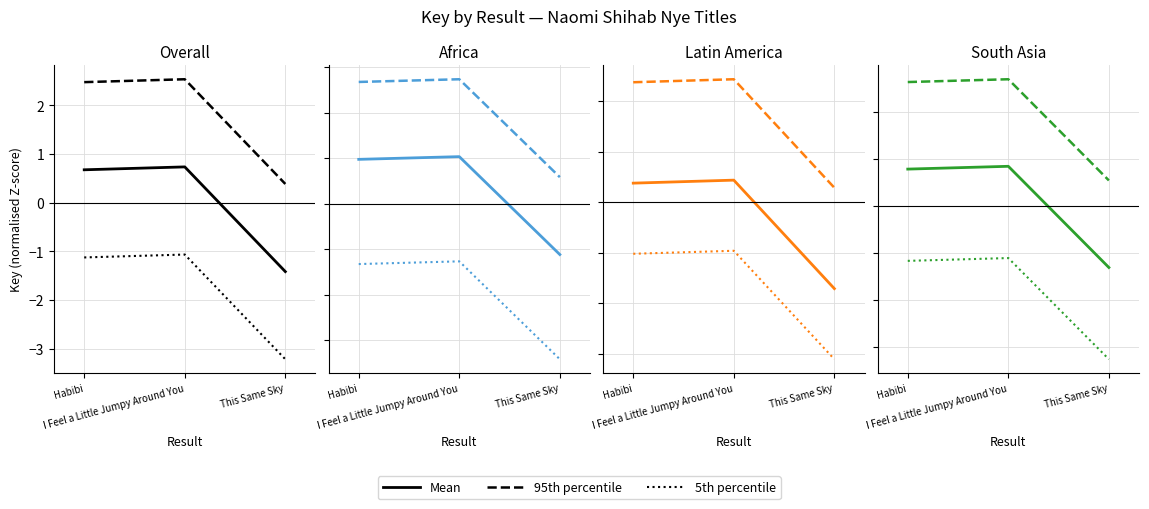

Where is 95th percentile nearest to the value 1?

This Same Sky